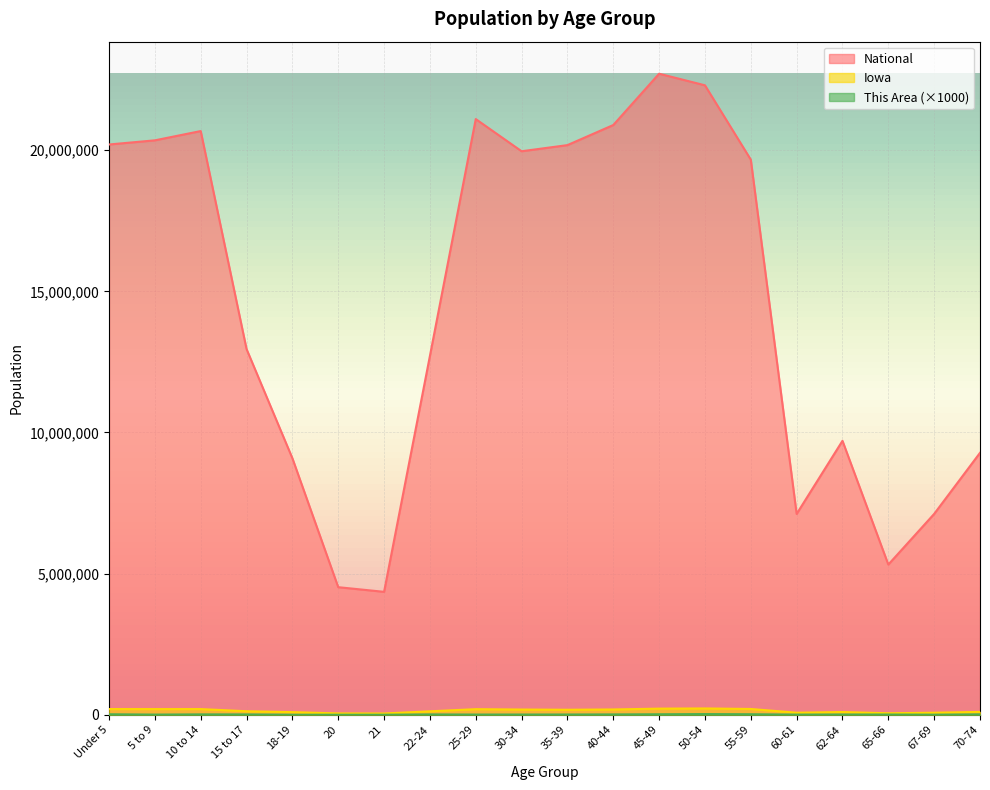

Reading left to right, extract all data points from this chart.

This Area: Under 5=17000	5 to 9=6000	10 to 14=13000	15 to 17=12000	18-19=1000	20=1000	21=1000	22-24=12000	25-29=7000	30-34=8000	35-39=9000	40-44=12000	45-49=17000	50-54=24000	55-59=18000	60-61=6000	62-64=9000	65-66=8000	67-69=3000	70-74=14000
Iowa: Under 5=202123	5 to 9=200646	10 to 14=200904	15 to 17=124320	18-19=92517	20=47227	21=44695	22-24=121428	25-29=197843	30-34=184740	35-39=177148	40-44=187400	45-49=216482	50-54=223244	55-59=204393	60-61=72152	62-64=96205	65-66=52304	67-69=72061	70-74=100291
National: Under 5=20201362	5 to 9=20348657	10 to 14=20677194	15 to 17=12954254	18-19=9086089	20=4519129	21=4354294	22-24=12712576	25-29=21101849	30-34=19962099	35-39=20179642	40-44=20890964	45-49=22708591	50-54=22298125	55-59=19664805	60-61=7113727	62-64=9704197	65-66=5319902	67-69=7115361	70-74=9278166